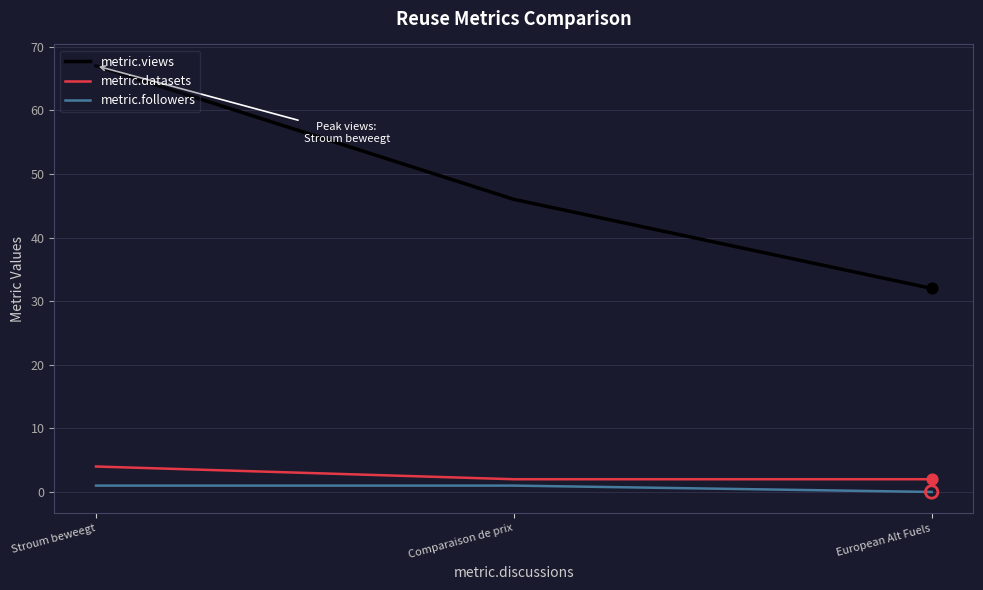

What are all the series names shown in the legend?

metric.views, metric.datasets, metric.followers